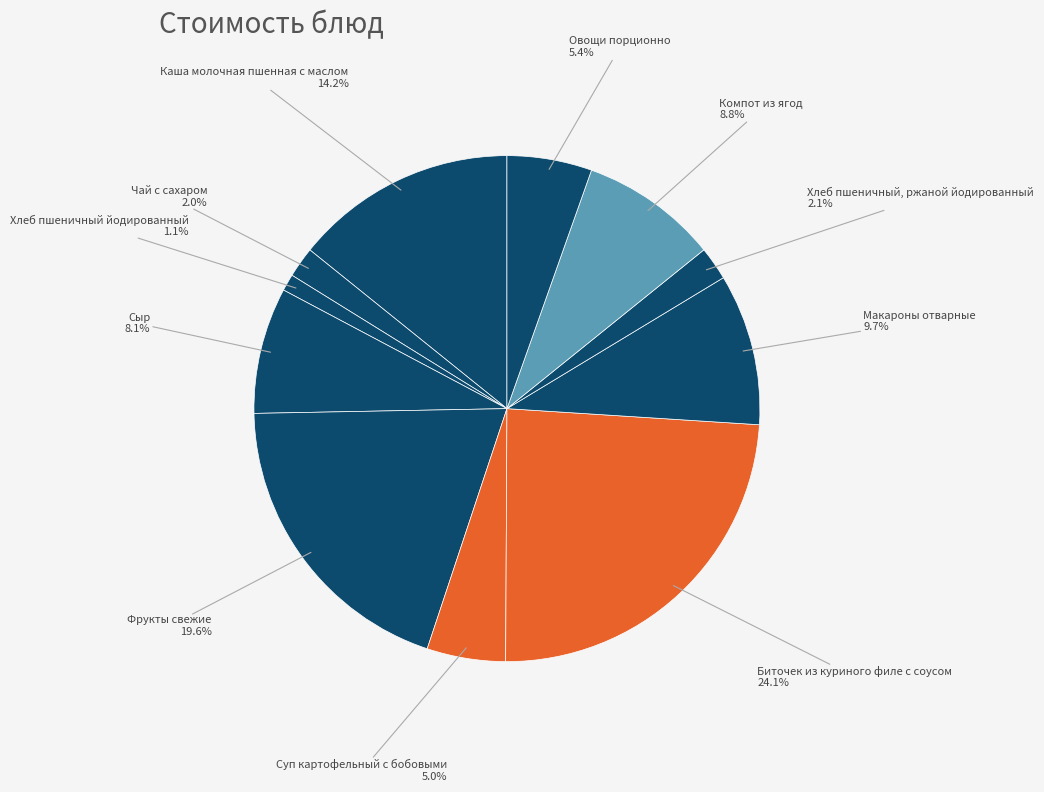

Count the number of slices in the pie.

11